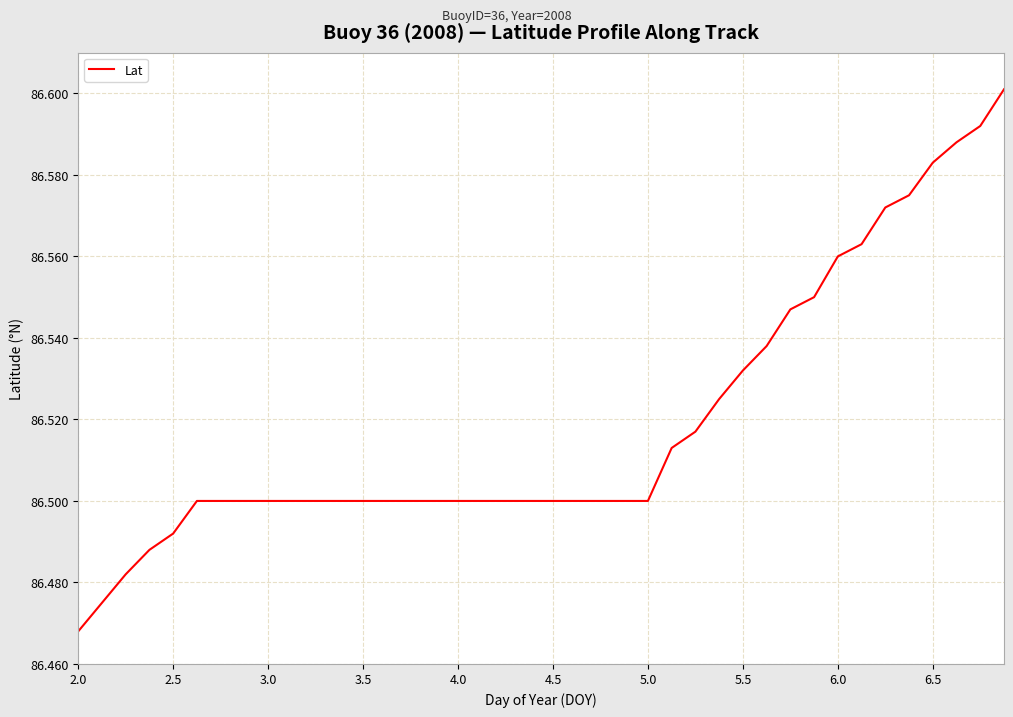

How many lines are shown in the chart?

1